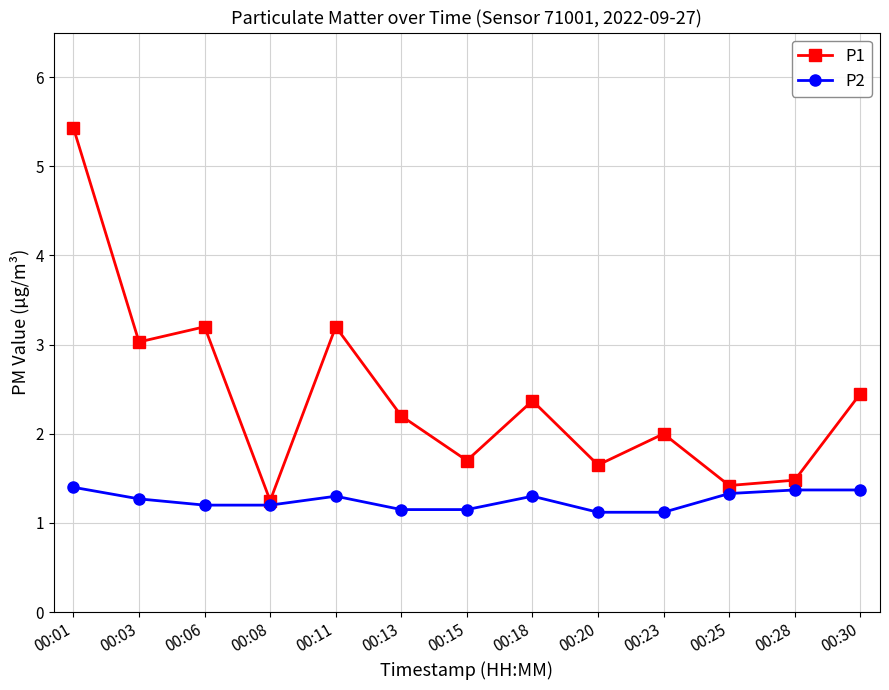

Which category has the lowest value in the P1 series?

00:08